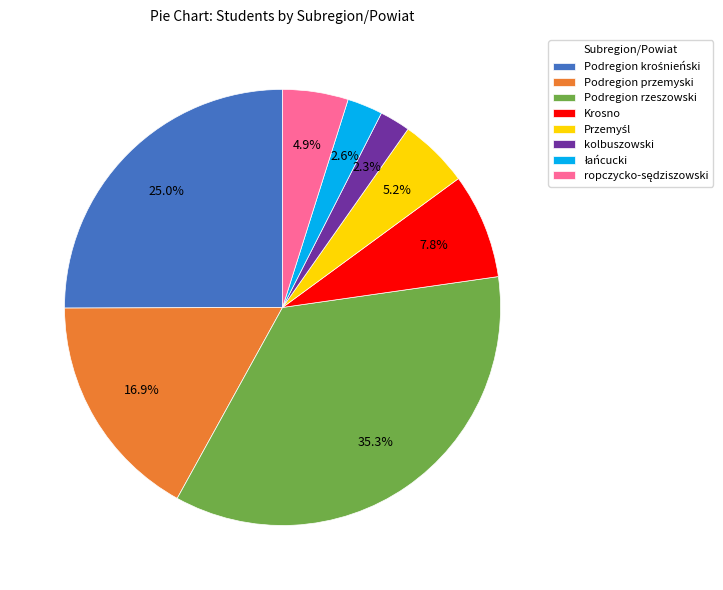

What percentage is NOT represented by Podregion przemyski?

83.1%